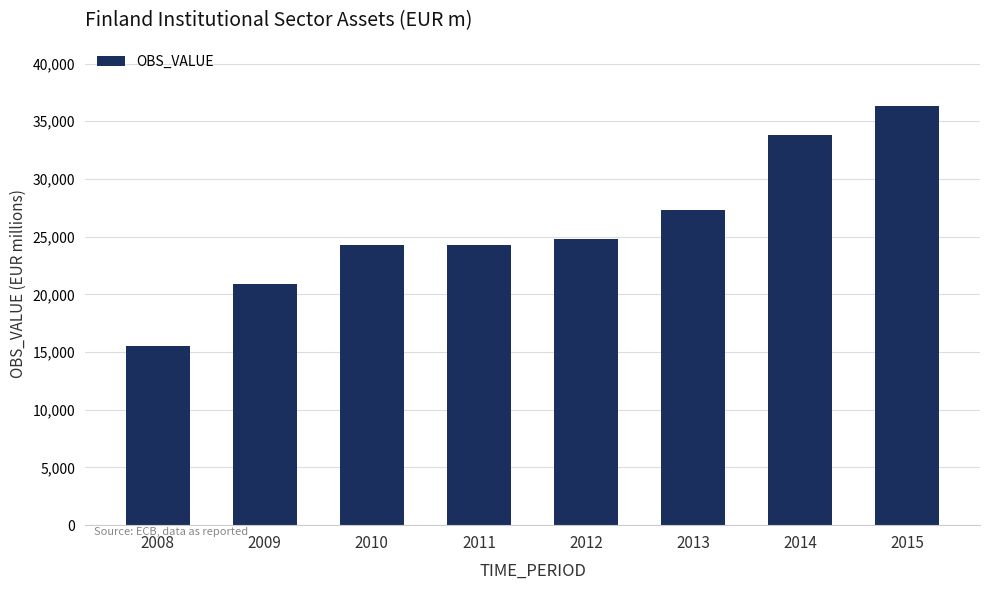

Which label corresponds to the smallest value in the chart?

2008